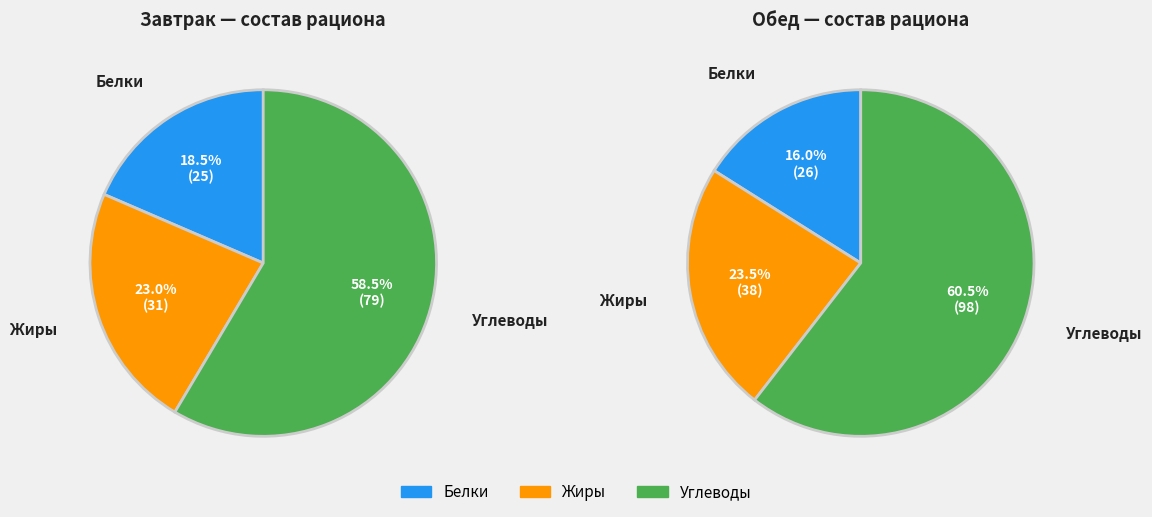

Rank the series at Жиры from highest to lowest value.

Обед, Завтрак